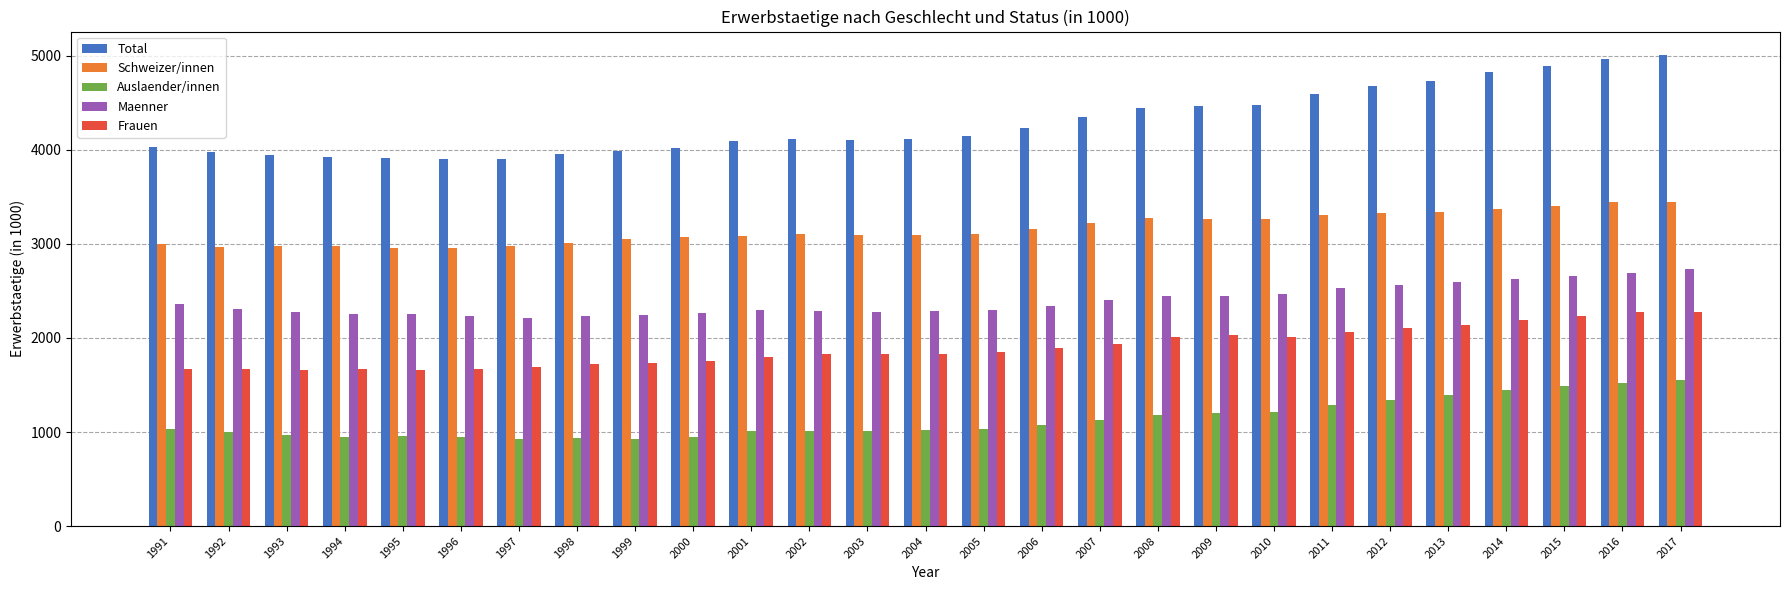

What is the smallest value displayed?

922.9